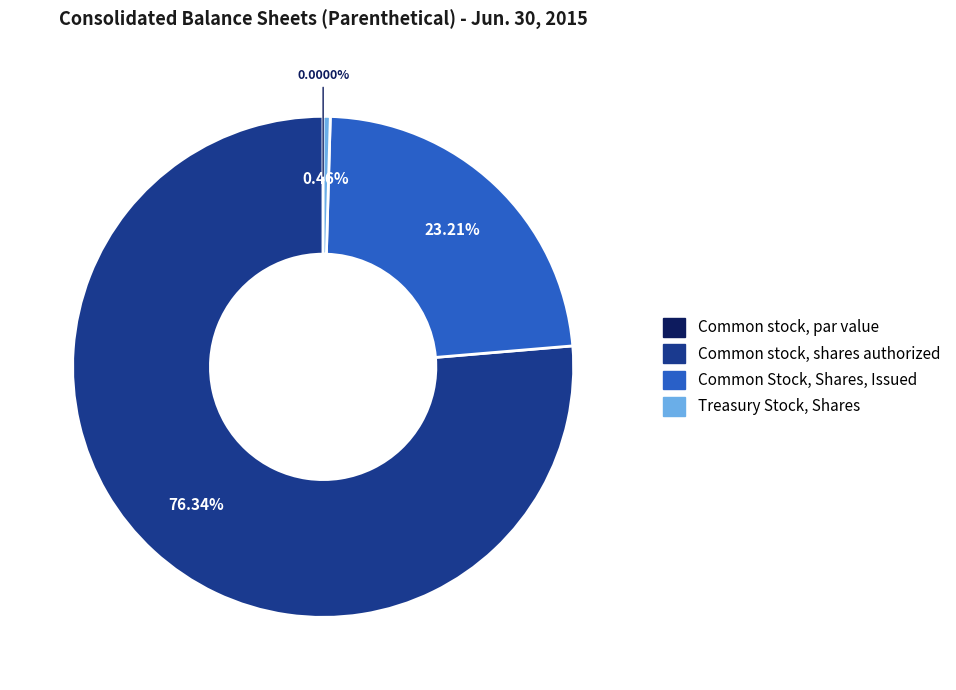

Between Common Stock, Shares, Issued and Treasury Stock, Shares, which is larger?

Common Stock, Shares, Issued